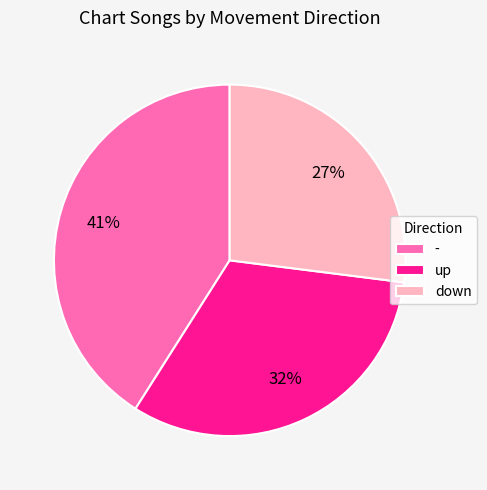

How many slices are in this pie chart?

3